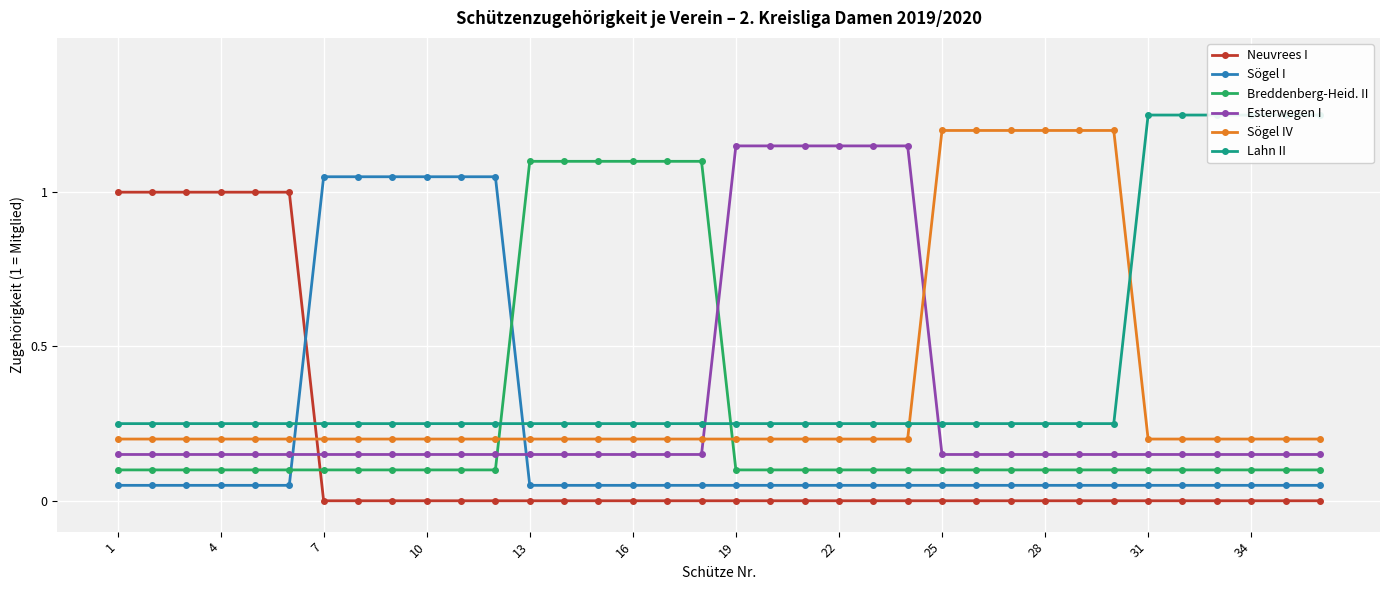

Is it true that Breddenberg-Heid. II equals 0.2 at 19?

False